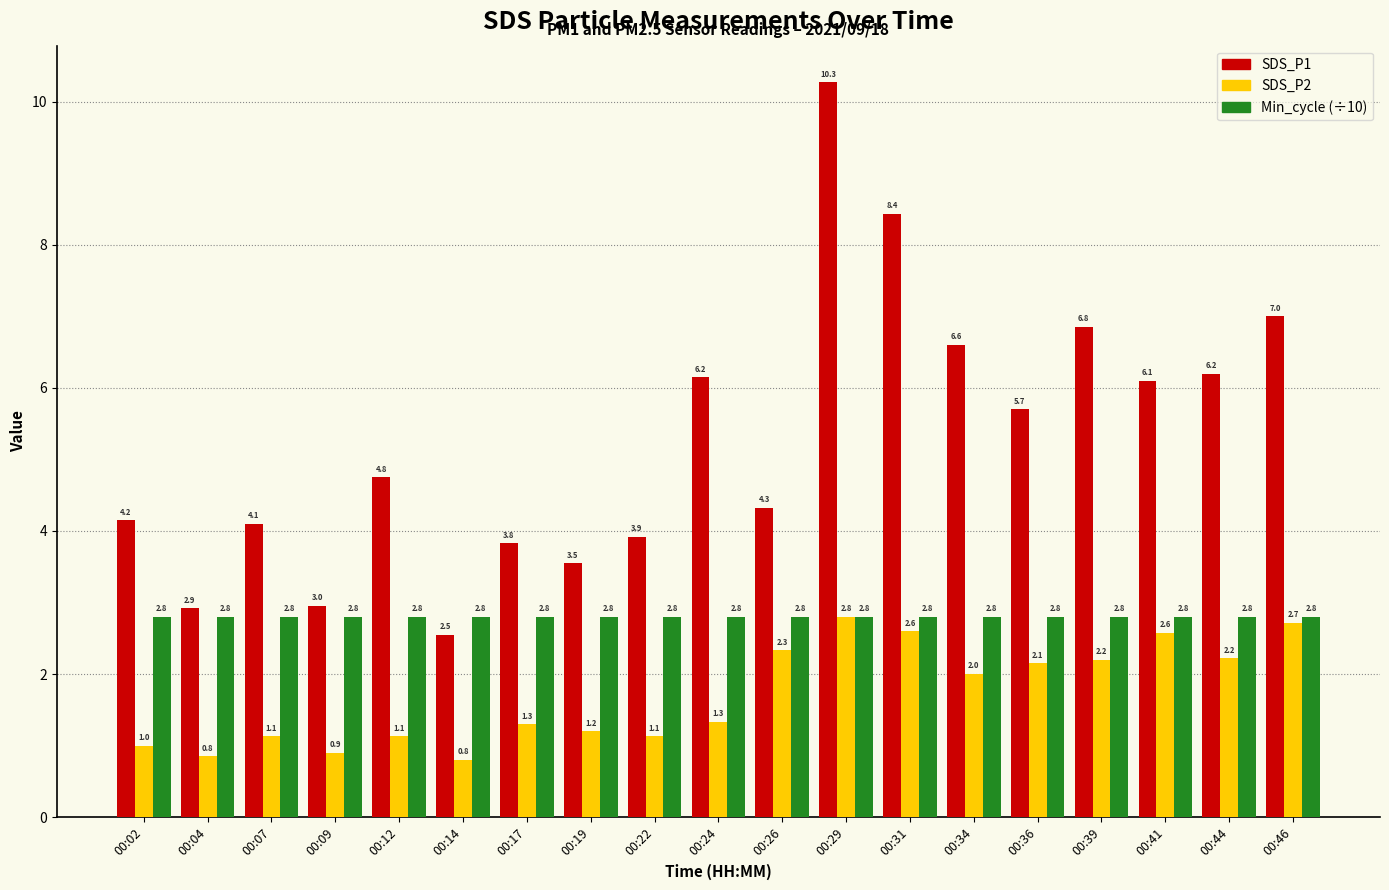

At which category is the sum across all series the highest?

00:29